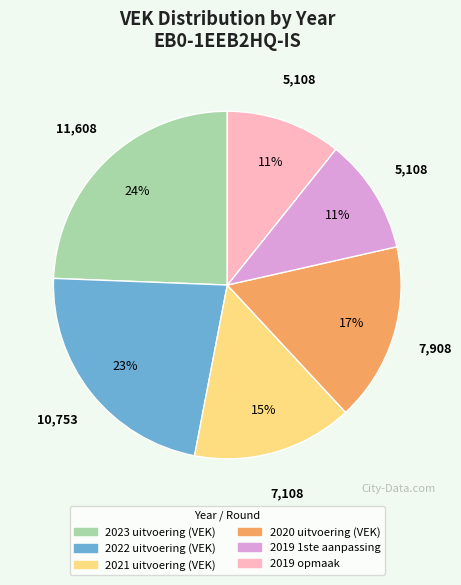

Does 2021 uitvoering (VEK) represent more than half of the total?

No